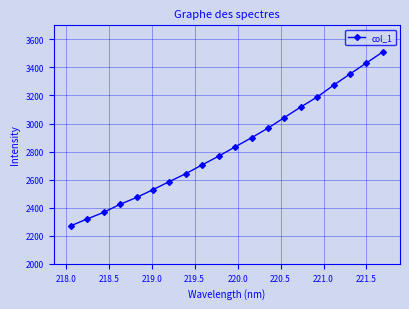

What is the value of the 16th point from the left?

3189.1